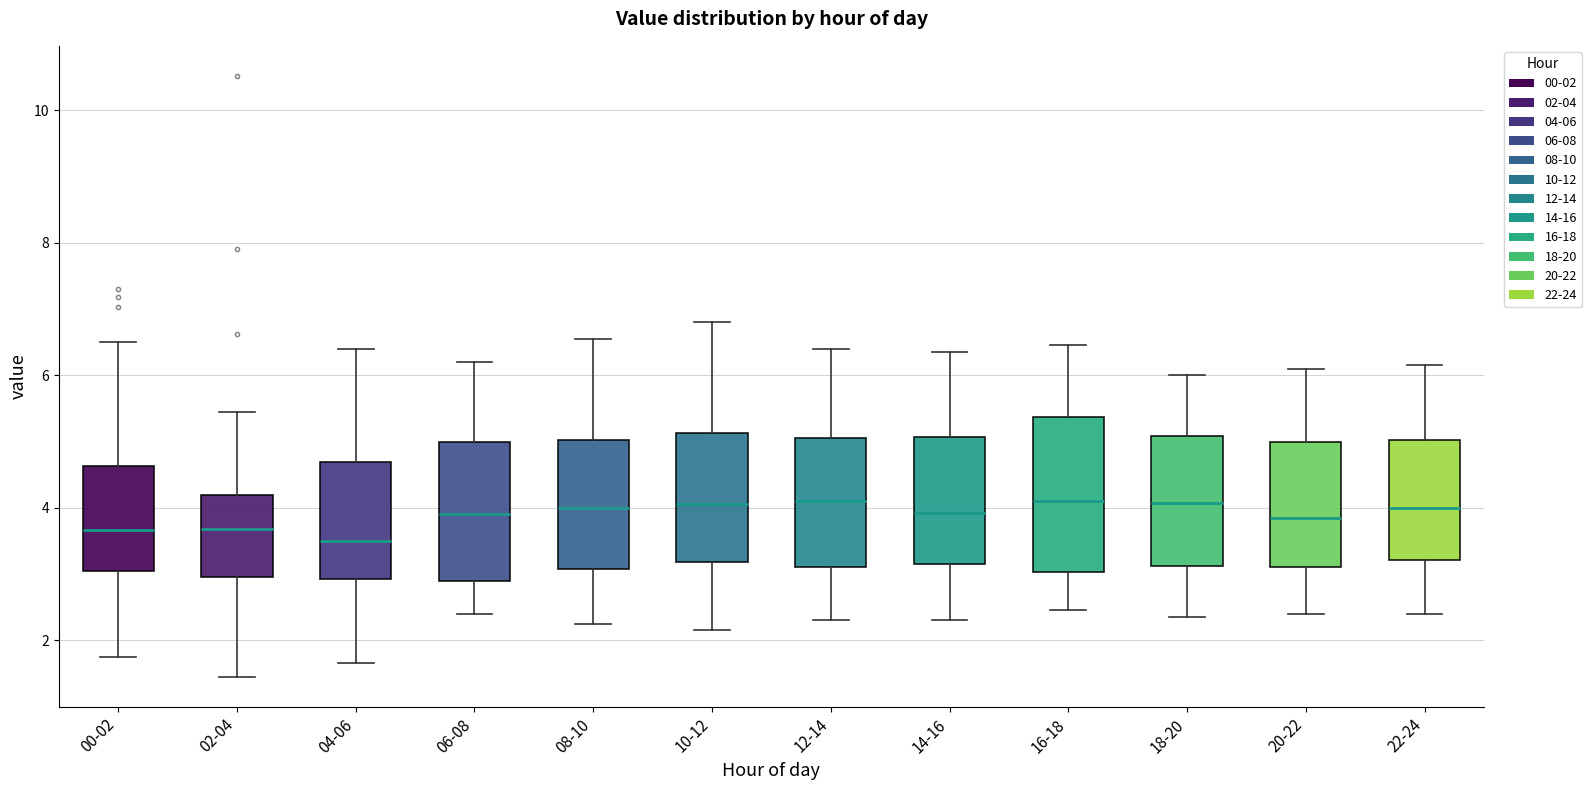

Which box is the tallest, from its lower edge to its upper edge?

16-18